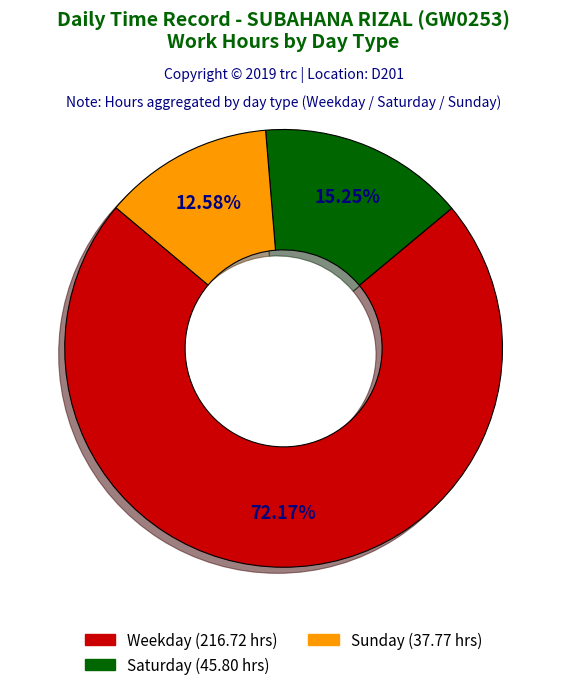

Is there any slice that represents more than half of the pie?

Yes